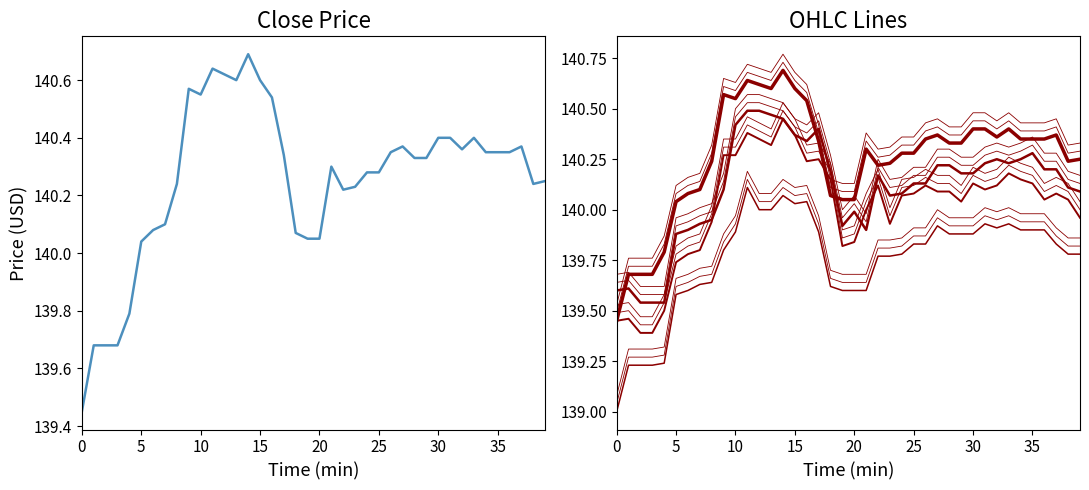

Which series has the largest range (max minus min)?

close